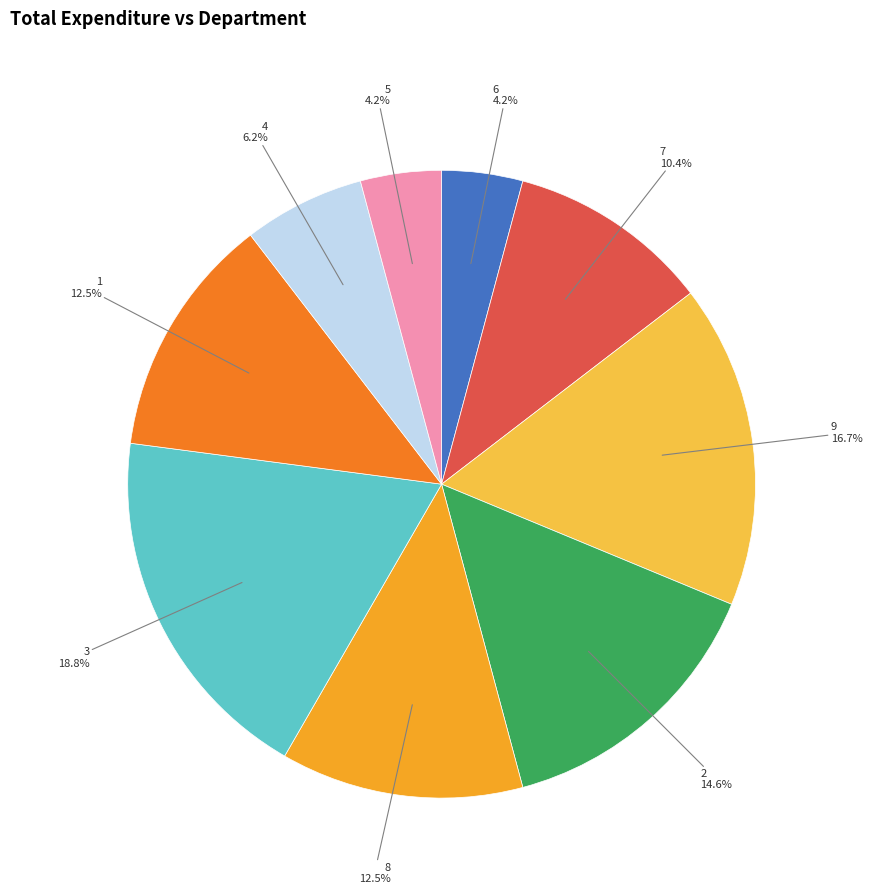

Does any single category account for the majority?

No